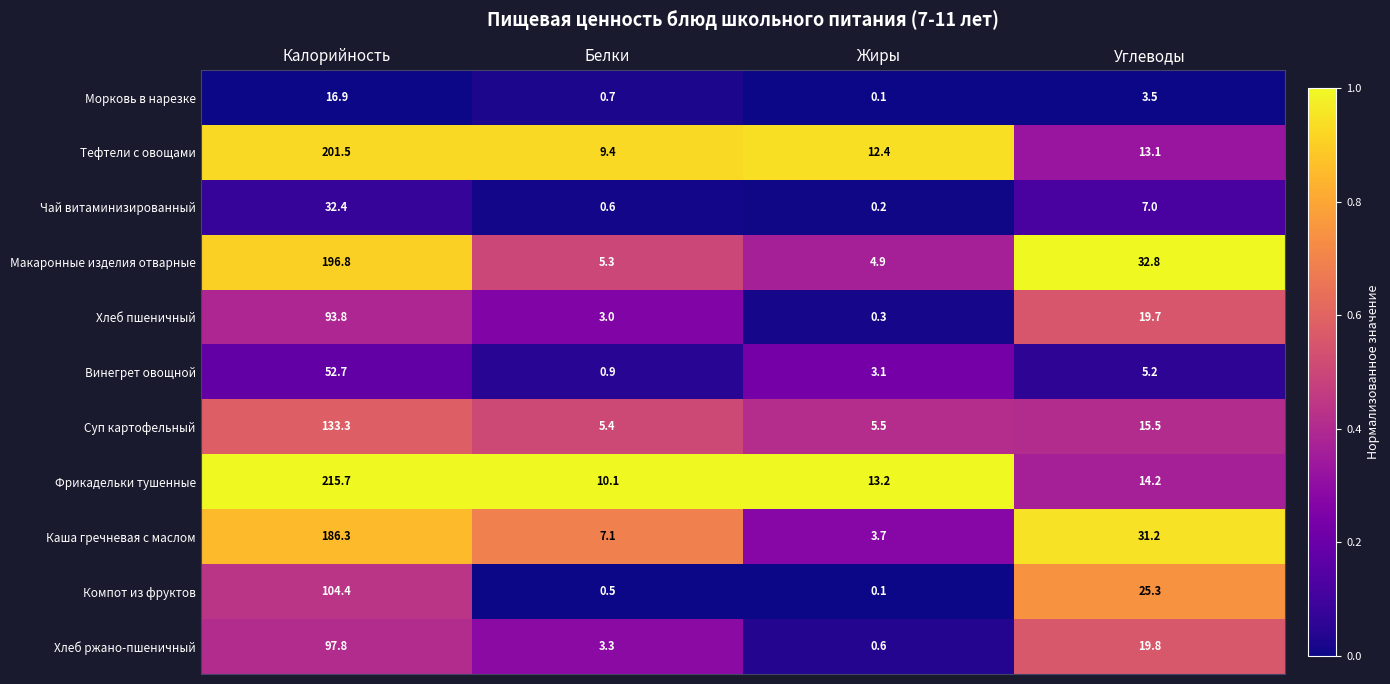

At which label is Винегрет овощной closest to 26?

Углеводы